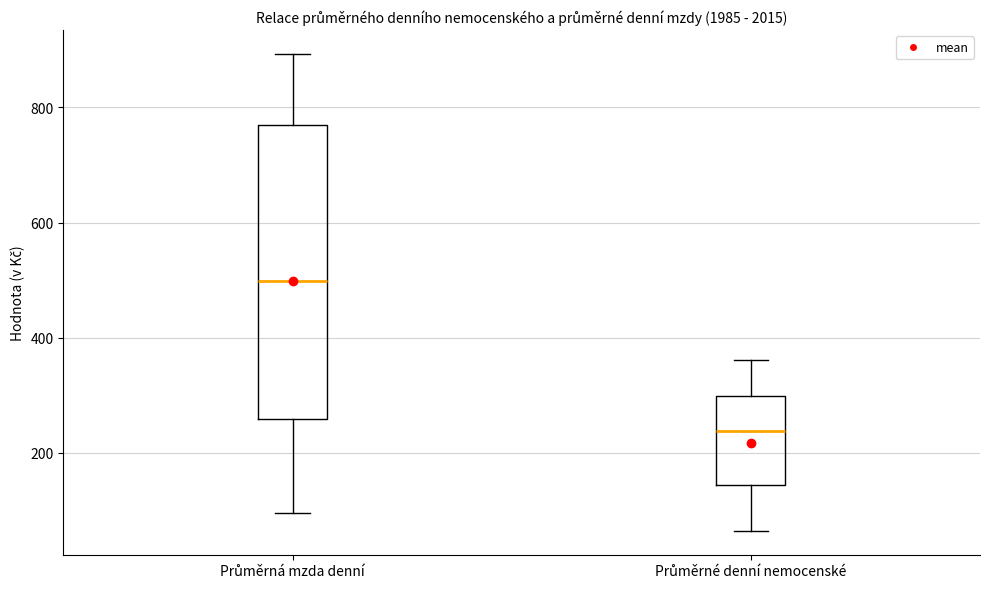

Where does the upper whisker of the box for Průměrné denní nemocenské end on the y-axis? The values are not printed on the chart, so give them approximately, as read against the axis.

360